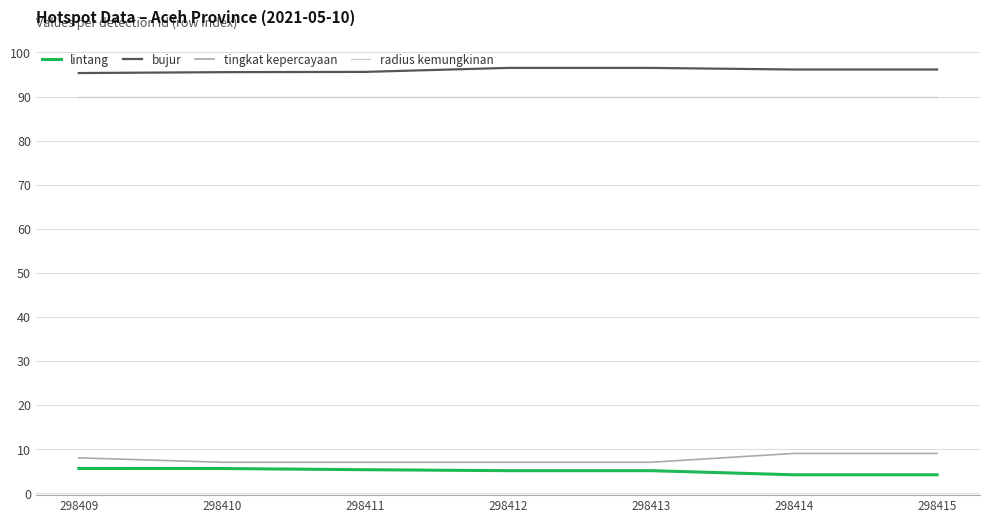

True or false: lintang and radius kemungkinan intersect in this chart.

False